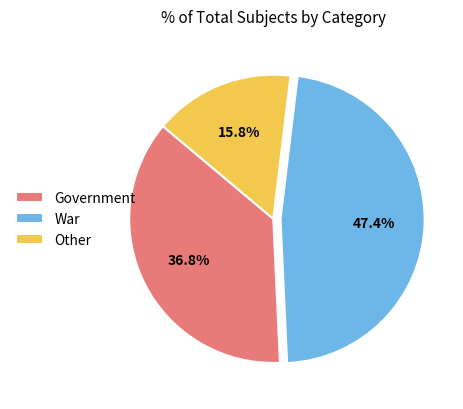

Is the sum of Government and War greater than half?

Yes